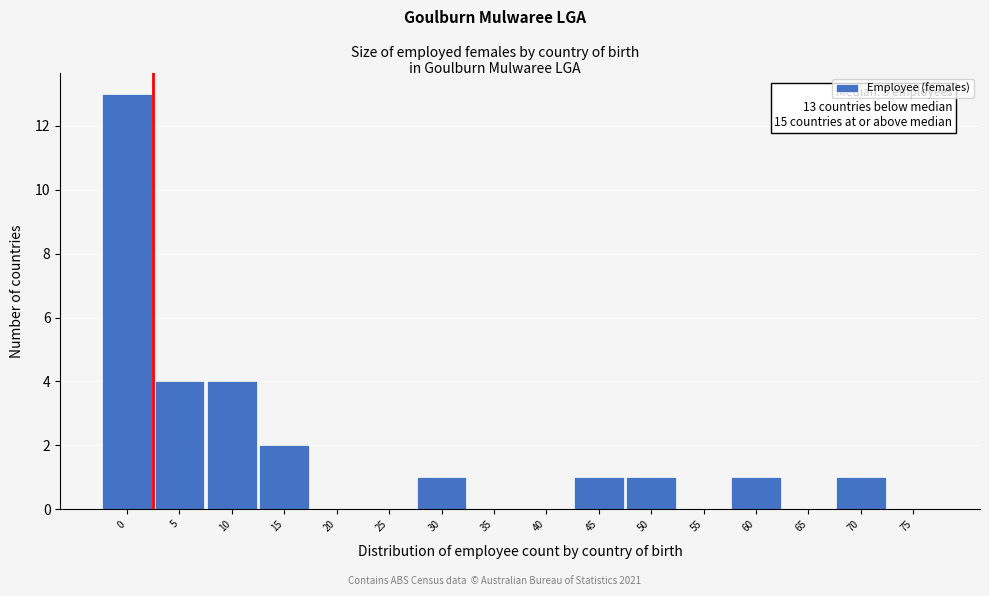

Reading left to right, extract all data points from this chart.

0=13	5=4	10=4	15=2	20=0	25=0	30=1	35=0	40=0	45=1	50=1	55=0	60=1	65=0	70=1	75=0